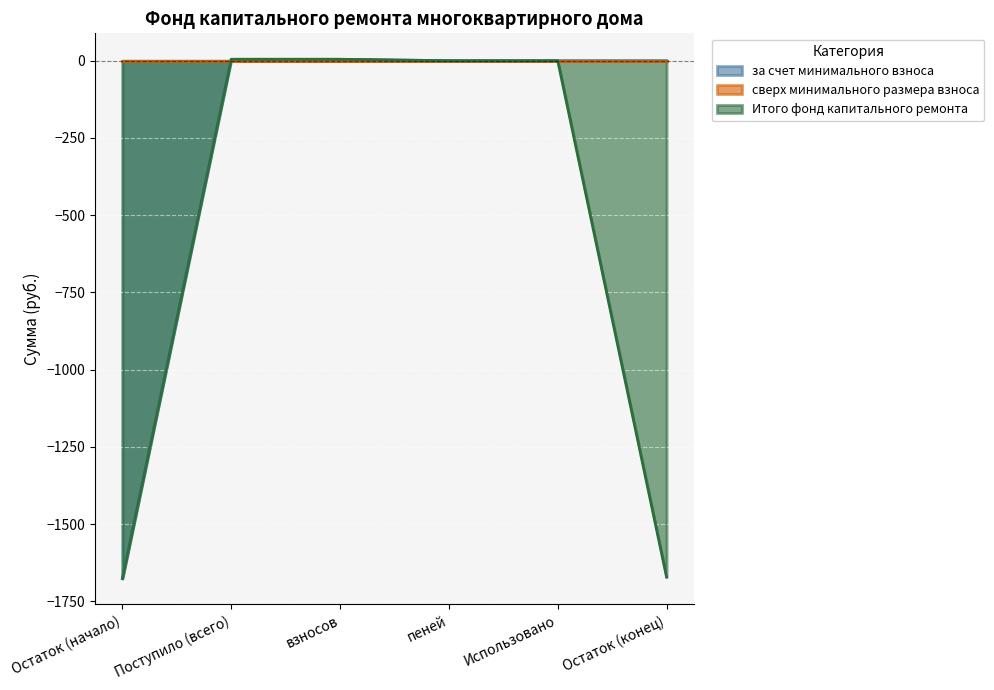

The Итого фонд капитального ремонта series shows -1671.4 at Остаток (конец). True or false?

True